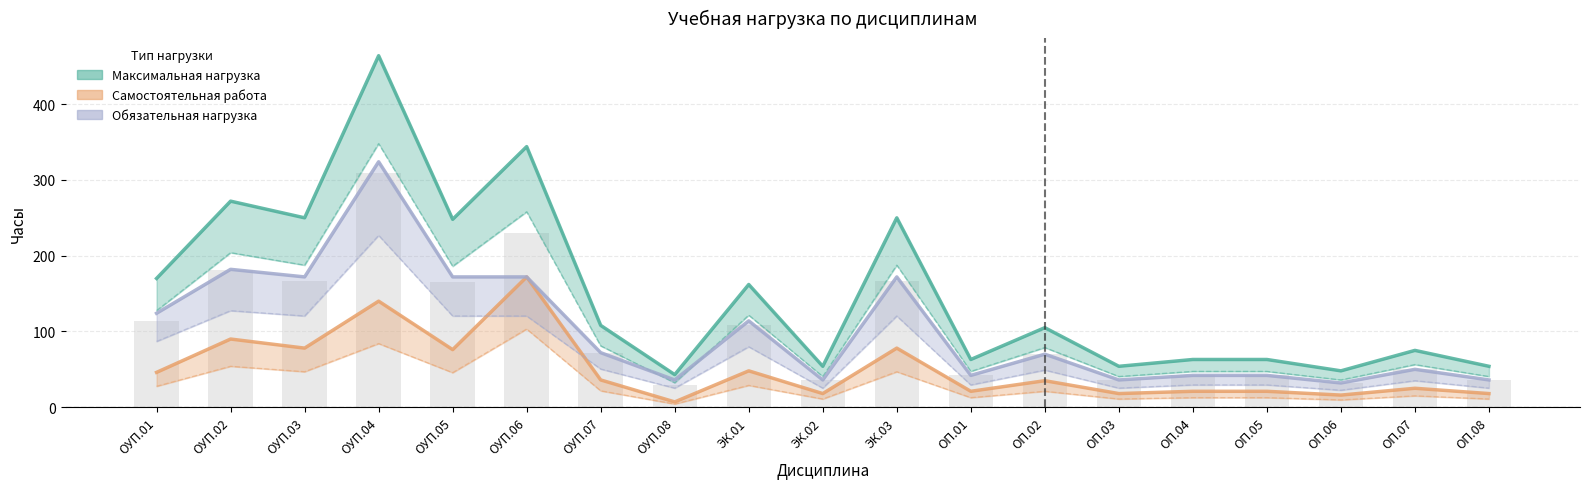

Rank the series by their average value, from highest to lowest.

Максимальная нагрузка, Обязательная нагрузка, Самостоятельная работа